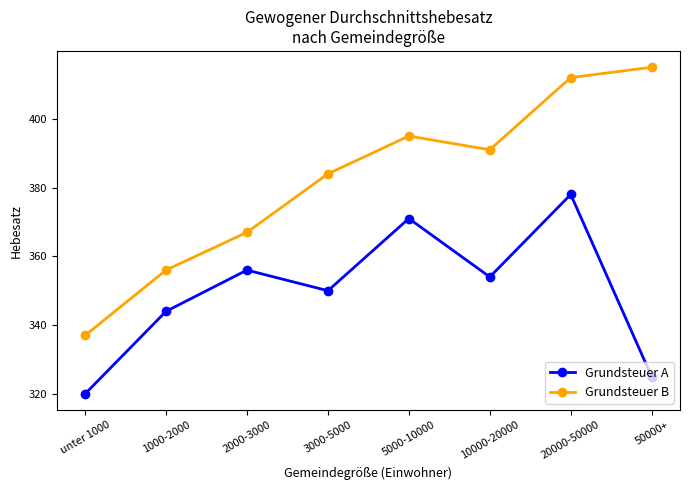

How many data points does each series have?

8